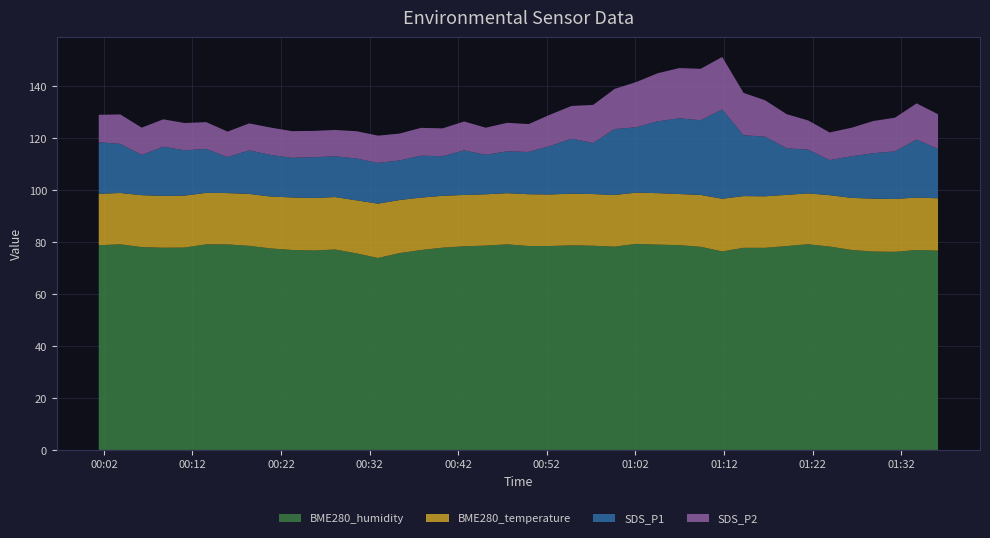

Reading left to right, extract all data points from this chart.

BME280_humidity: 0=78.8	1=79.1	2=78.1	3=77.8	4=77.9	5=79.1	6=79.1	7=78.5	8=77.5	9=77.0	10=76.8	11=77.2	12=75.6	13=73.9	14=75.8	15=76.9	16=77.8	17=78.4	18=78.7	19=79.1	20=78.5	21=78.5	22=78.8	23=78.6	24=78.2	25=79.3	26=79.0	27=78.8	28=78.2	29=76.4	30=77.8	31=77.8	32=78.5	33=79.2	34=78.3	35=77.0	36=76.4	37=76.2	38=77.0	39=76.7
BME280_temperature: 0=19.8	1=19.8	2=20.0	3=19.9	4=20.0	5=19.8	6=19.8	7=20.0	8=20.0	9=20.2	10=20.2	11=20.2	12=20.4	13=20.9	14=20.4	15=20.2	16=20.0	17=19.8	18=19.8	19=19.7	20=19.9	21=19.8	22=19.9	23=19.9	24=19.9	25=19.7	26=19.8	27=19.7	28=20.0	29=20.3	30=19.9	31=19.8	32=19.7	33=19.6	34=19.8	35=20.1	36=20.4	37=20.3	38=20.2	39=20.1
SDS_P1: 0=19.9	1=18.9	2=15.5	3=18.9	4=17.4	5=16.9	6=13.8	7=16.8	8=16.0	9=15.2	10=15.7	11=15.7	12=16.1	13=15.7	14=15.2	15=16.1	16=15.2	17=17.1	18=15.2	19=16.1	20=16.3	21=18.7	22=21.2	23=19.6	24=25.4	25=25.1	26=27.6	27=29.1	28=28.8	29=34.3	30=23.4	31=22.9	32=17.9	33=16.8	34=13.5	35=16.1	36=17.5	37=18.3	38=22.3	39=19.1
SDS_P2: 0=10.6	1=11.3	2=10.5	3=10.6	4=10.5	5=10.3	6=9.8	7=10.4	8=10.5	9=10.3	10=10.2	11=10.1	12=10.5	13=10.5	14=10.3	15=10.7	16=10.7	17=11.1	18=10.4	19=11.0	20=10.7	21=12.1	22=12.6	23=14.7	24=15.4	25=17.4	26=18.5	27=19.3	28=19.8	29=20.2	30=16.3	31=14.0	32=13.1	33=11.3	34=10.7	35=11.0	36=12.4	37=12.9	38=13.9	39=13.3